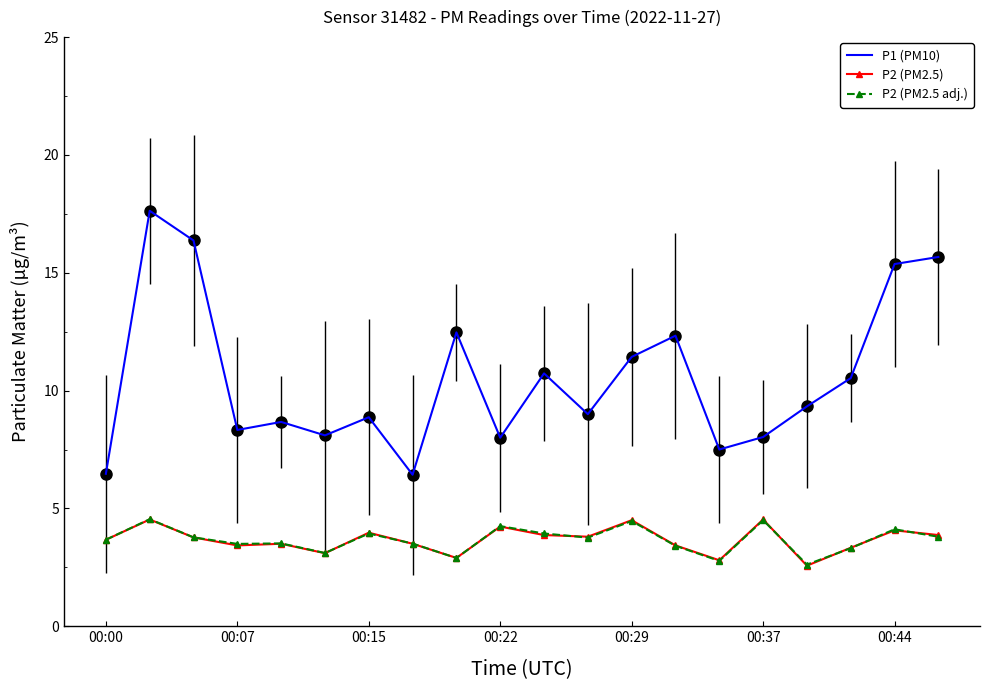

Which series has the largest range (max minus min)?

P1 (PM10)